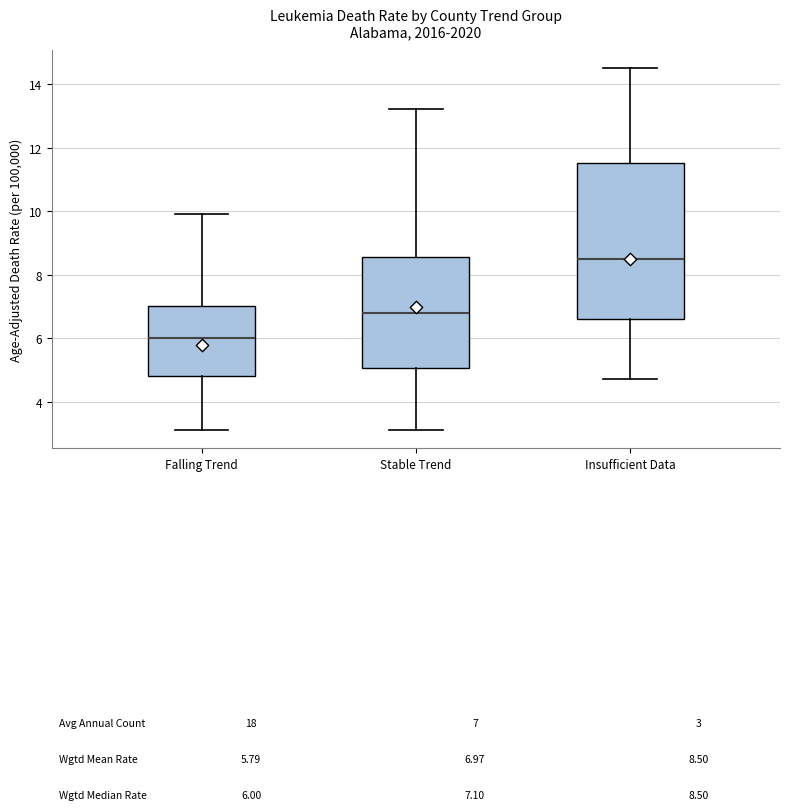

Where does the upper whisker of the box for Falling Trend end on the y-axis? The values are not printed on the chart, so give them approximately, as read against the axis.

10.0